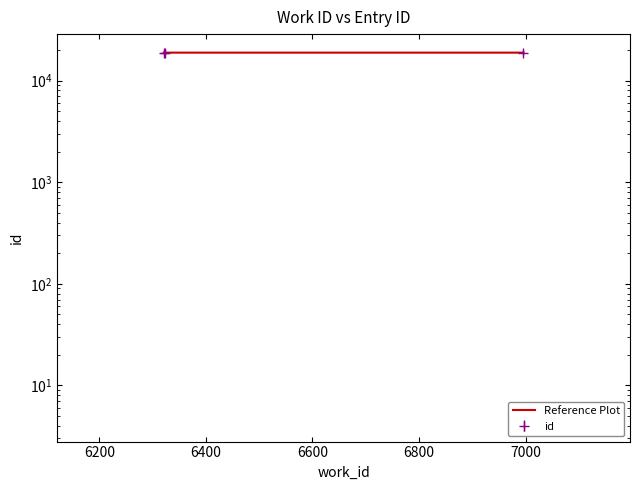

Is it true that the value at 6400 is 18874?

True